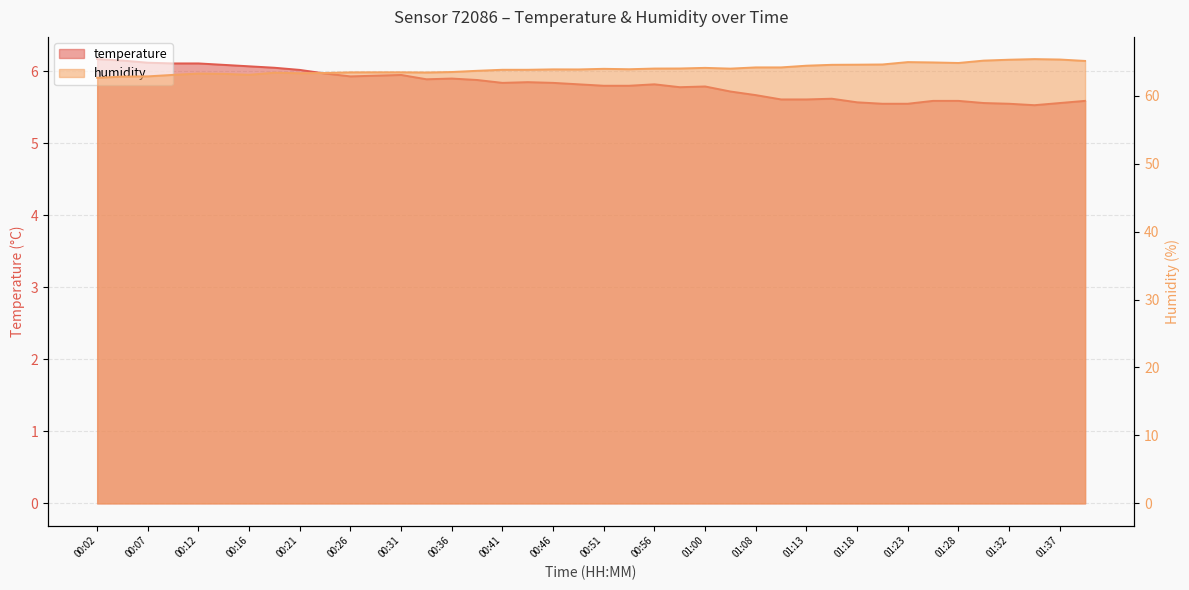

Reading right to left, what are all the values shown in this chart?

temperature: 01:40=5.6	01:37=5.6	01:35=5.5	01:32=5.5	01:30=5.6	01:28=5.6	01:25=5.6	01:23=5.5	01:20=5.5	01:18=5.6	01:15=5.6	01:13=5.6	01:10=5.6	01:08=5.7	01:06=5.7	01:00=5.8	00:58=5.8	00:56=5.8	00:53=5.8	00:51=5.8	00:48=5.8	00:46=5.8	00:43=5.8	00:41=5.8	00:38=5.9	00:36=5.9	00:34=5.9	00:31=6.0	00:29=5.9	00:26=5.9	00:24=6.0	00:21=6.0	00:19=6.0	00:16=6.1	00:14=6.1	00:12=6.1	00:09=6.1	00:07=6.1	00:04=6.2	00:02=6.2
humidity: 01:40=65.1	01:37=65.3	01:35=65.4	01:32=65.3	01:30=65.2	01:28=64.8	01:25=64.9	01:23=65.0	01:20=64.6	01:18=64.6	01:15=64.5	01:13=64.4	01:10=64.2	01:08=64.2	01:06=64.0	01:00=64.1	00:58=64.0	00:56=64.0	00:53=63.9	00:51=64.0	00:48=63.9	00:46=63.9	00:43=63.8	00:41=63.8	00:38=63.7	00:36=63.5	00:34=63.4	00:31=63.5	00:29=63.5	00:26=63.4	00:24=63.4	00:21=63.3	00:19=63.4	00:16=63.1	00:14=63.2	00:12=63.3	00:09=63.1	00:07=62.9	00:04=62.8	00:02=62.6